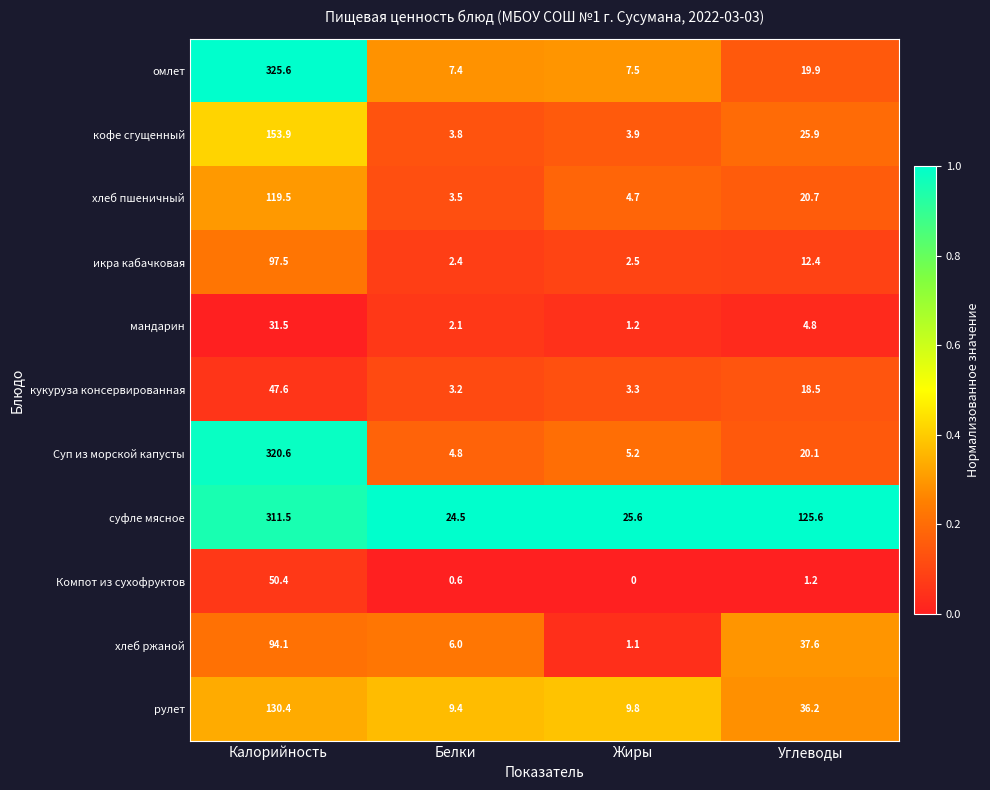

What is the sum of all Компот из сухофруктов values?

52.2